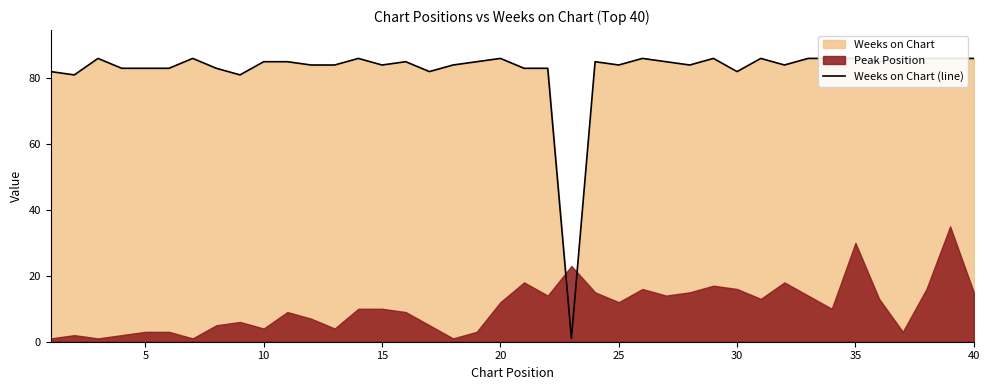

Count the number of categories in the chart.

40